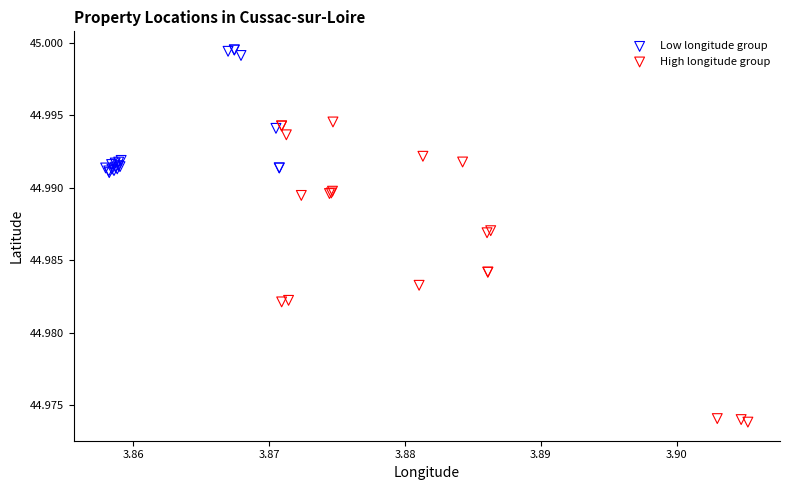

Which series reaches the maximum Y coordinate?

Low longitude group